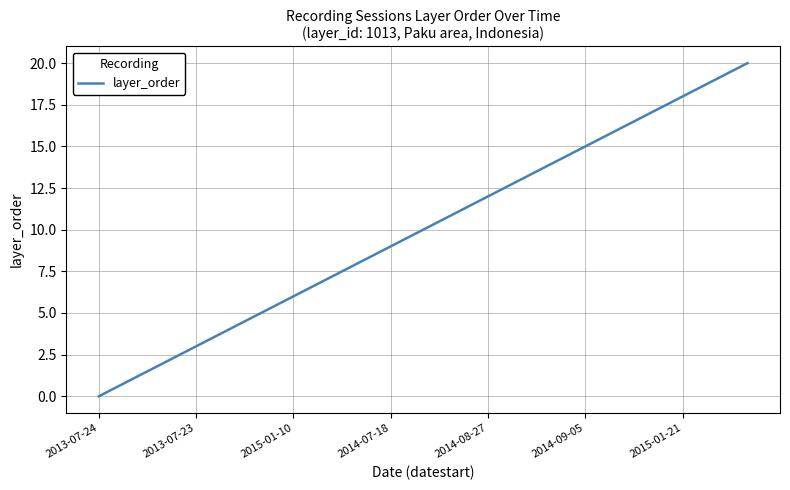

What is the difference between the maximum and minimum values?

20